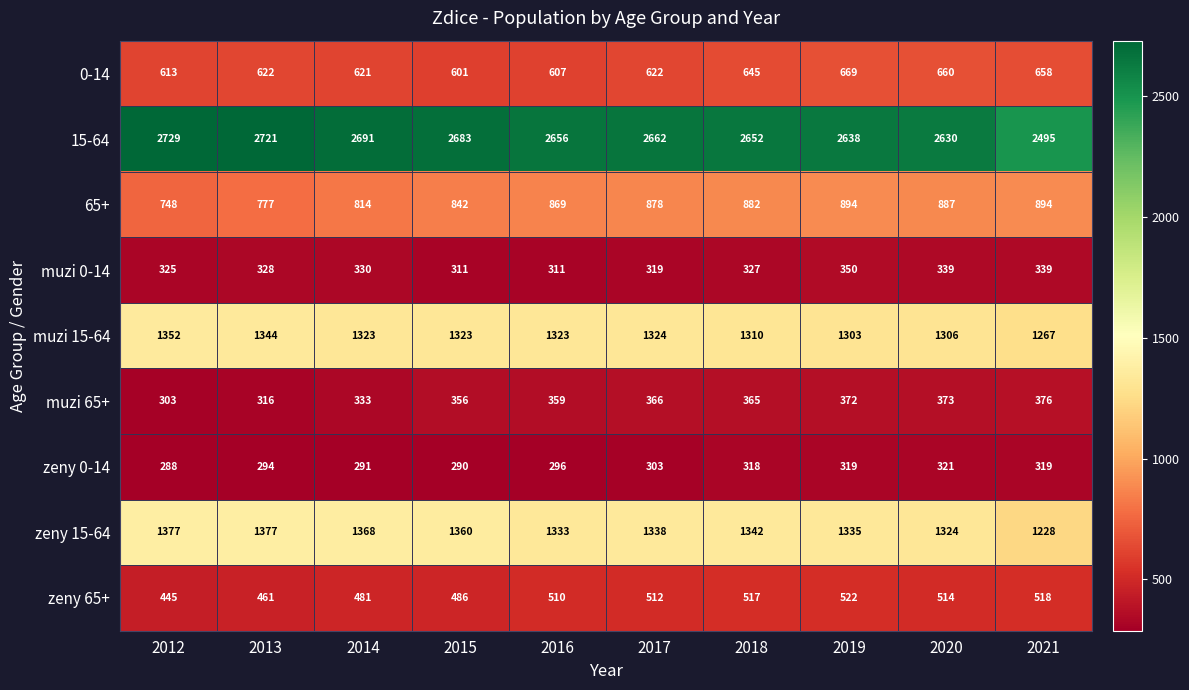

What is the difference between the zeny 0-14 values at 2018 and 2016?

22